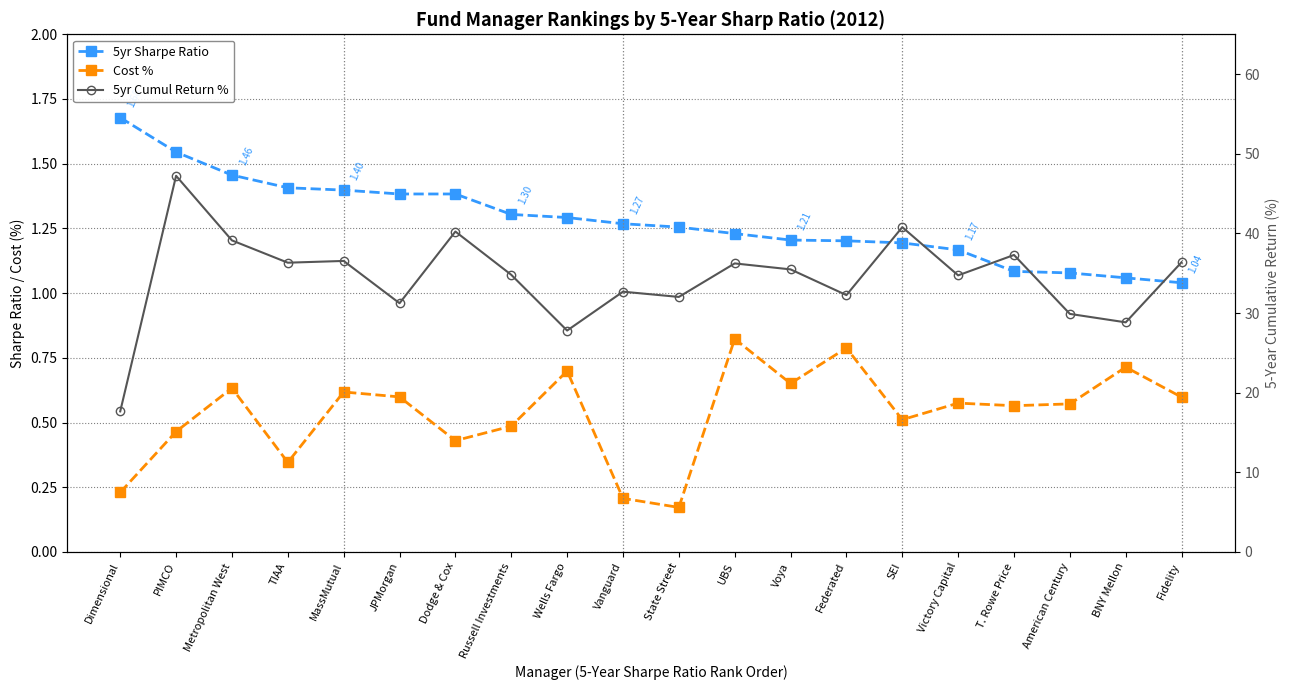

What is the spread (max minus min) of values at MassMutual?

35.9